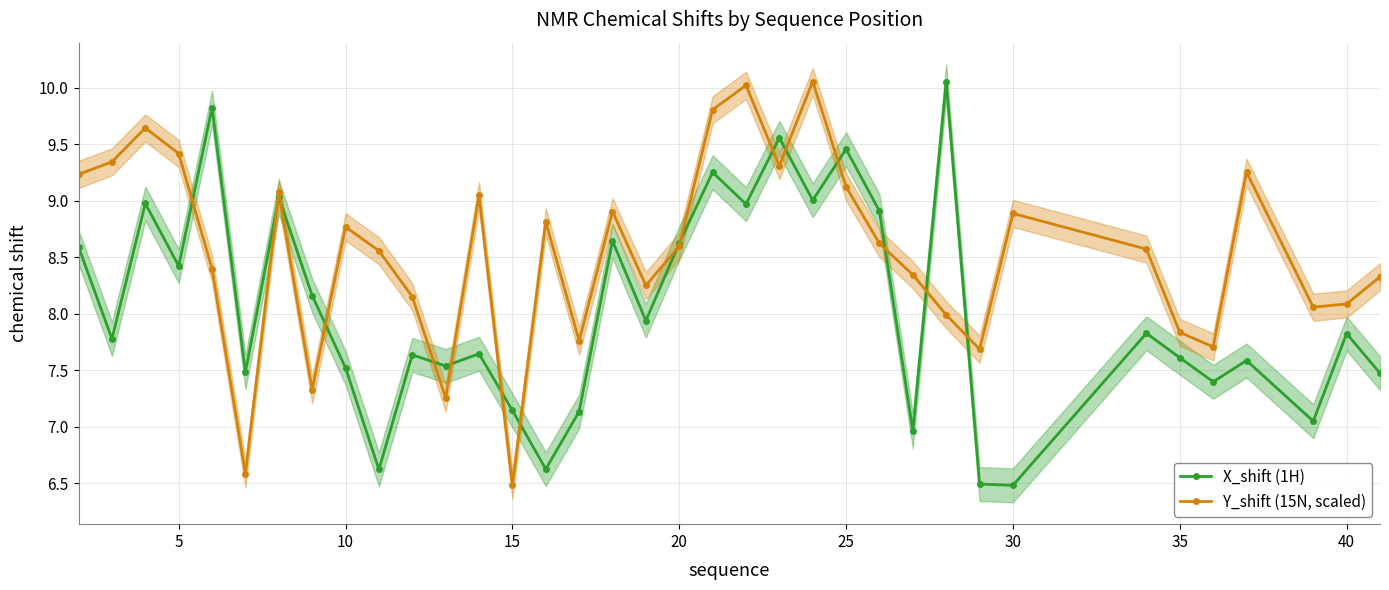

After their last crossing, which series has the higher values: X_shift (1H) or Y_shift (15N, scaled)?

Y_shift (15N, scaled)